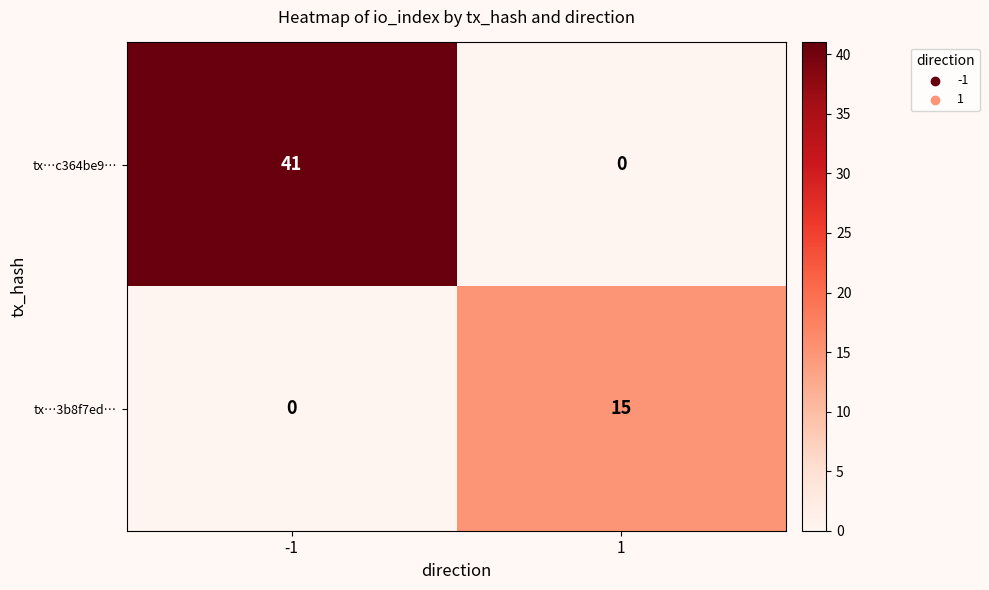

Reading right to left, what are all the values shown in this chart?

tx…c364be9…: 1=0	-1=41
tx…3b8f7ed…: 1=15	-1=0